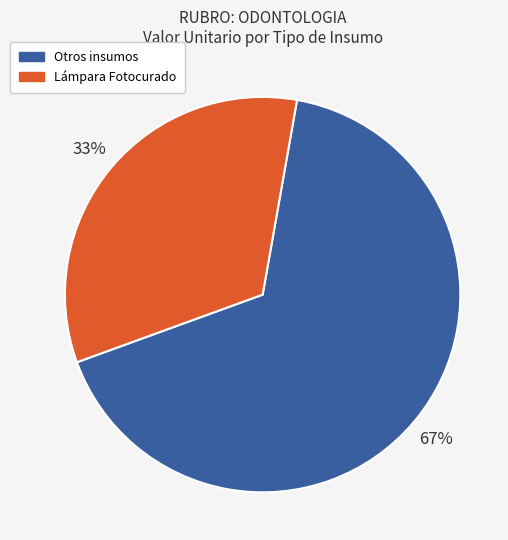

How many segments does this pie chart have?

2